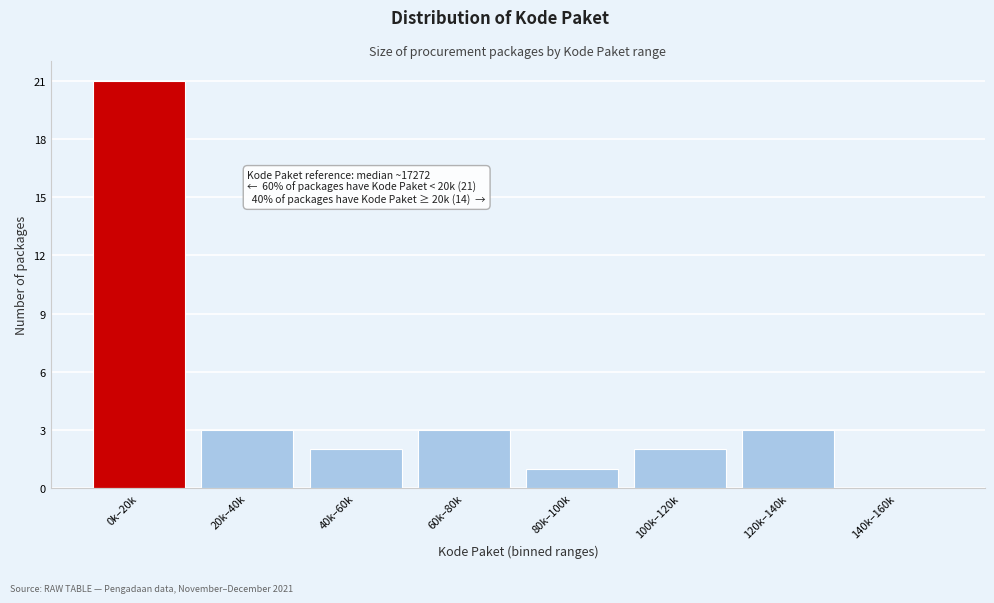

Reading left to right, what are all the values shown in this chart?

0k–20k=21	20k–40k=3	40k–60k=2	60k–80k=3	80k–100k=1	100k–120k=2	120k–140k=3	140k–160k=0